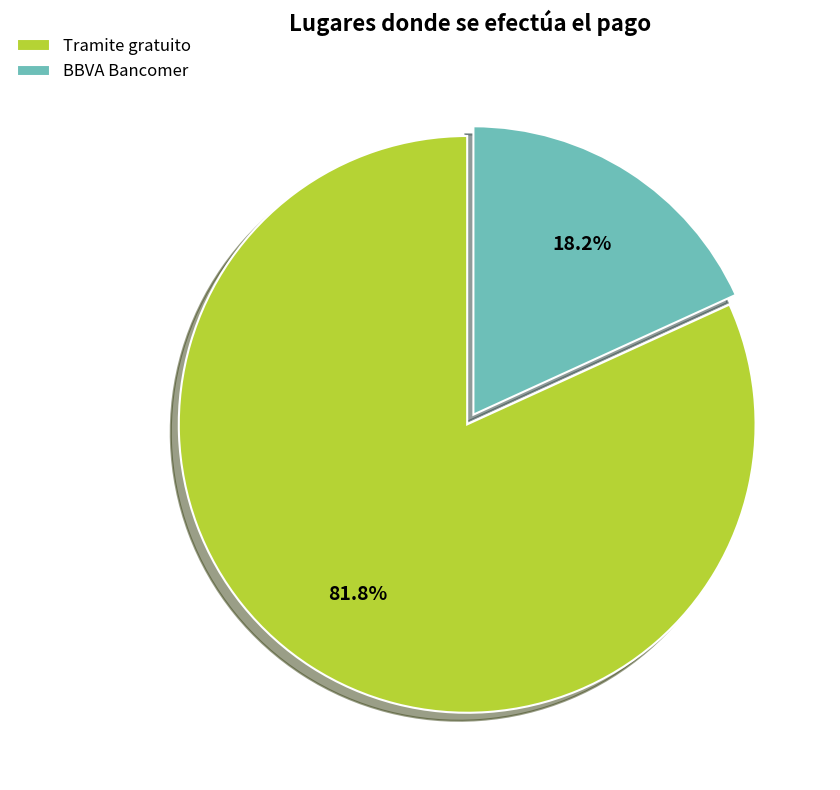

How many slices are in this pie chart?

2